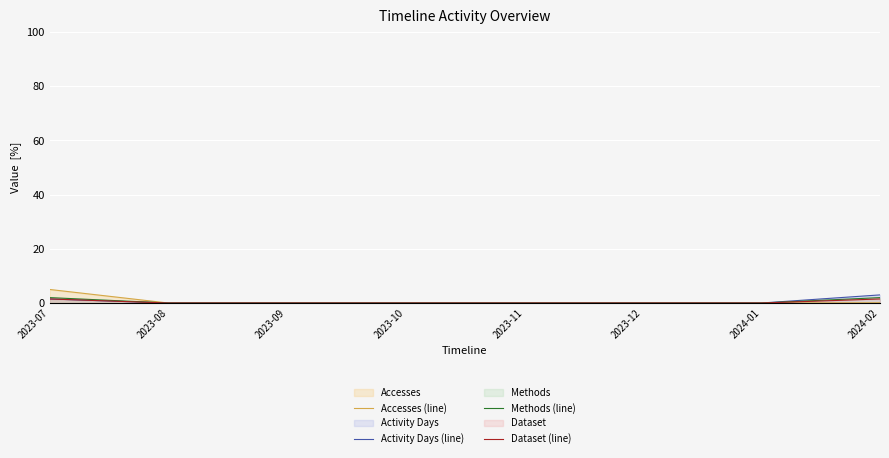

What is the greatest value displayed?

5.0